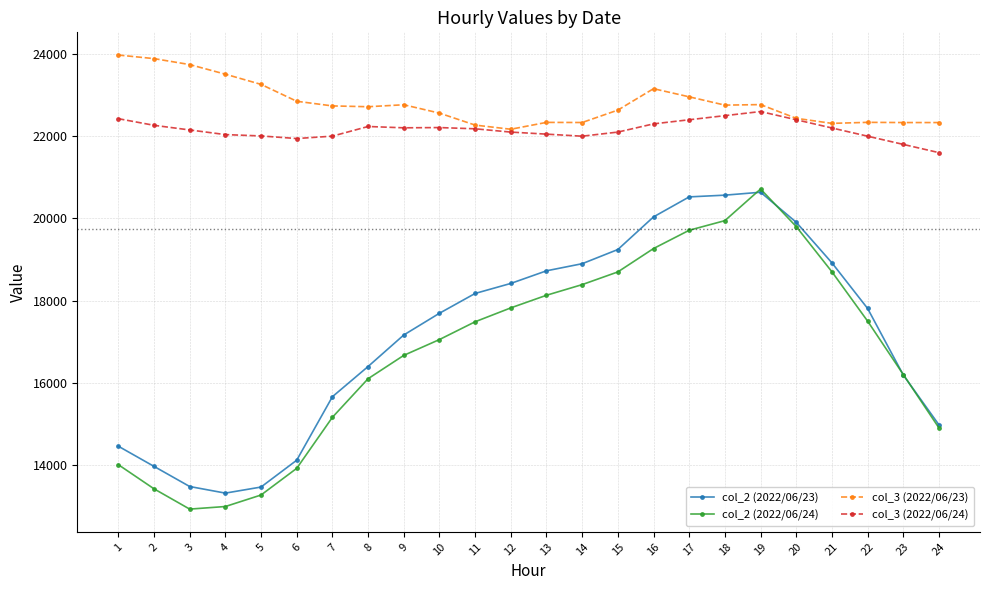

True or false: col_2 (2022/06/23) and col_3 (2022/06/23) cross at least once.

False